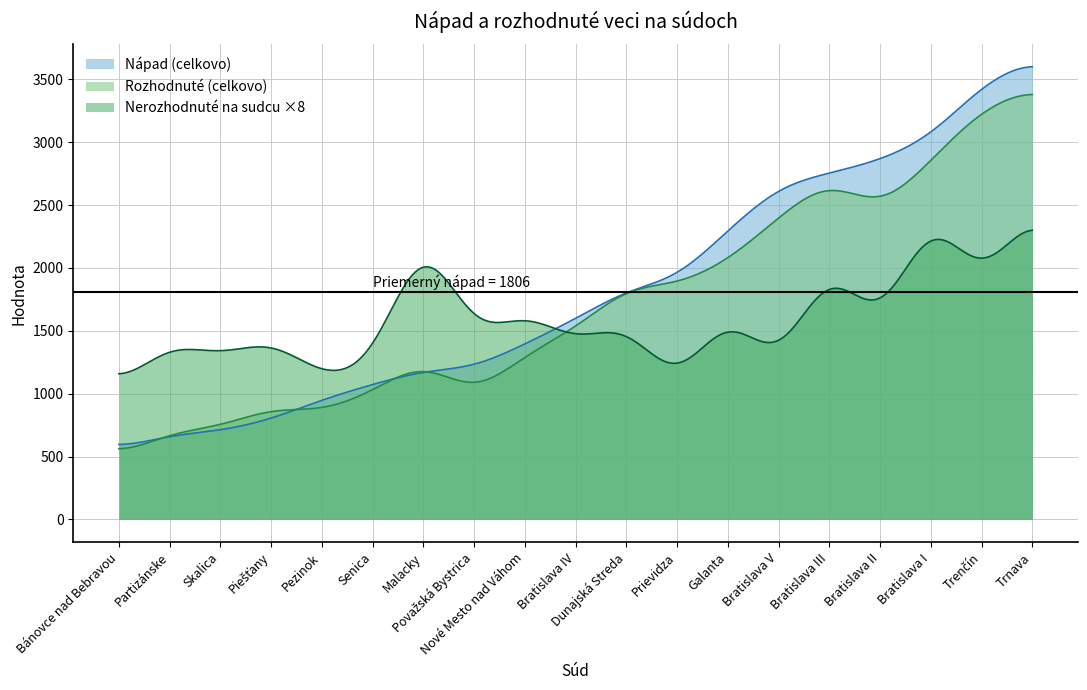

What is the maximum value for Rozhodnuté (celkovo)?

3379.2